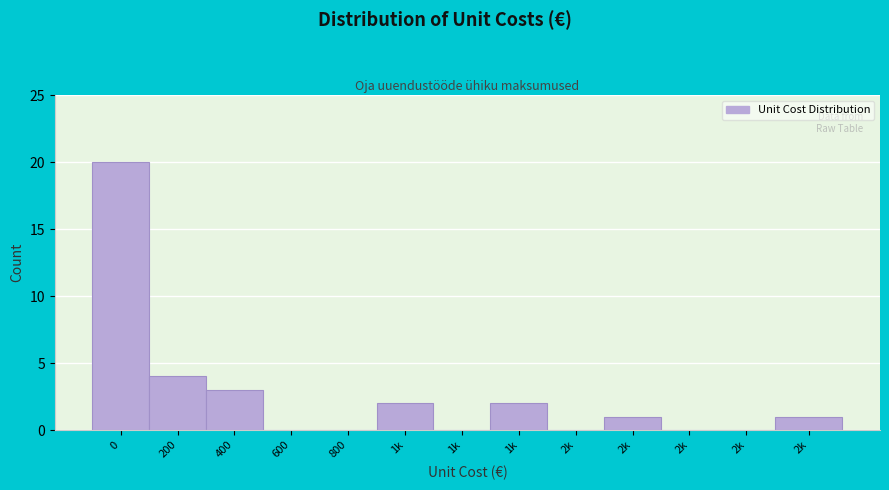

How many series are shown in this chart?

1